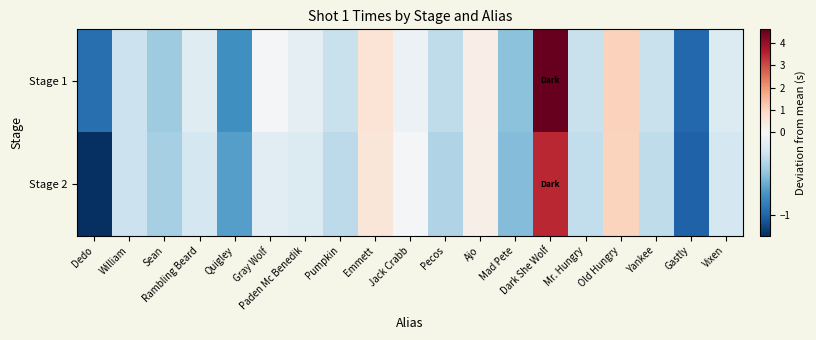

Which series has the widest spread of values?

Stage 1